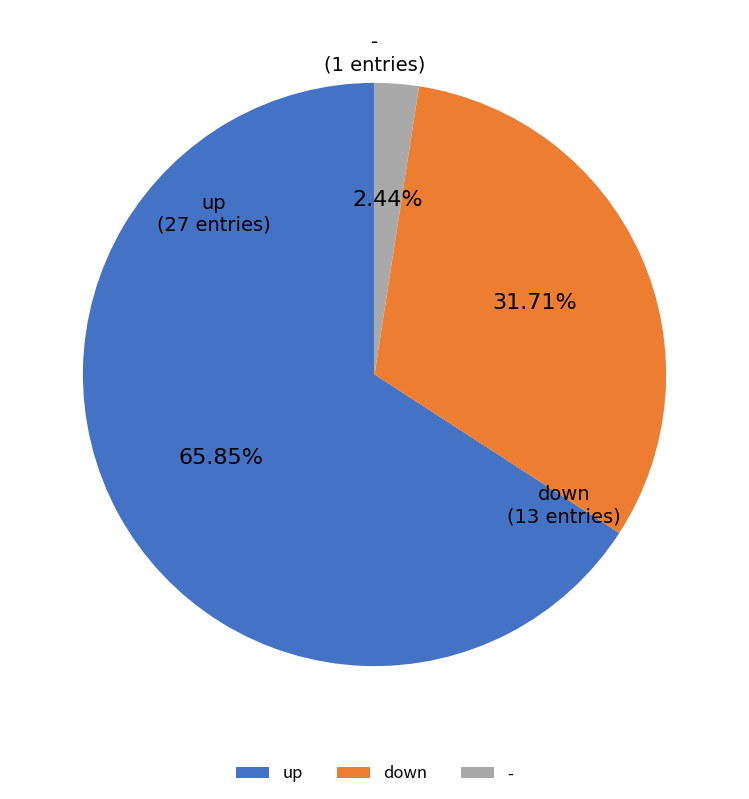

Approximately how many times larger is the value at up compared to -?

27.0